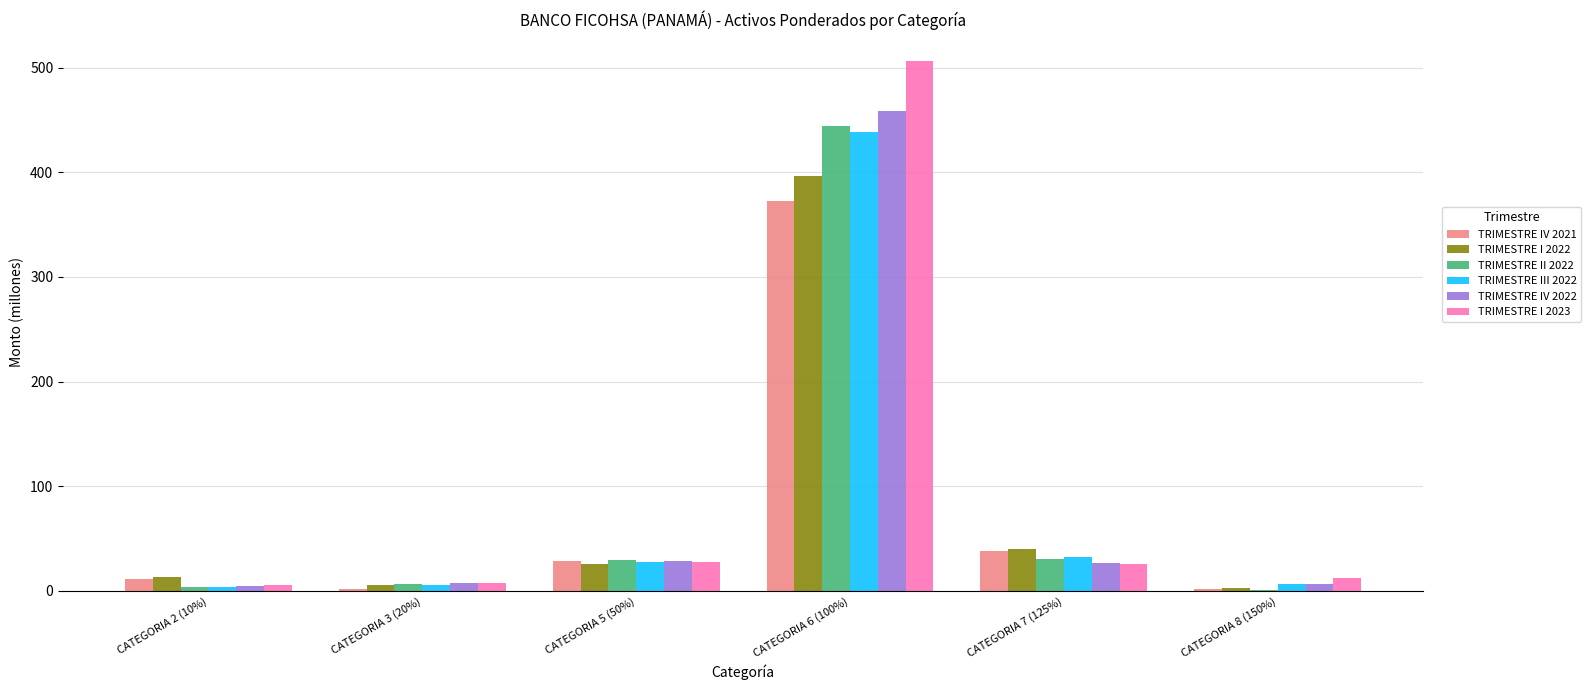

What is the sum of all TRIMESTRE I 2022 values?

483.3